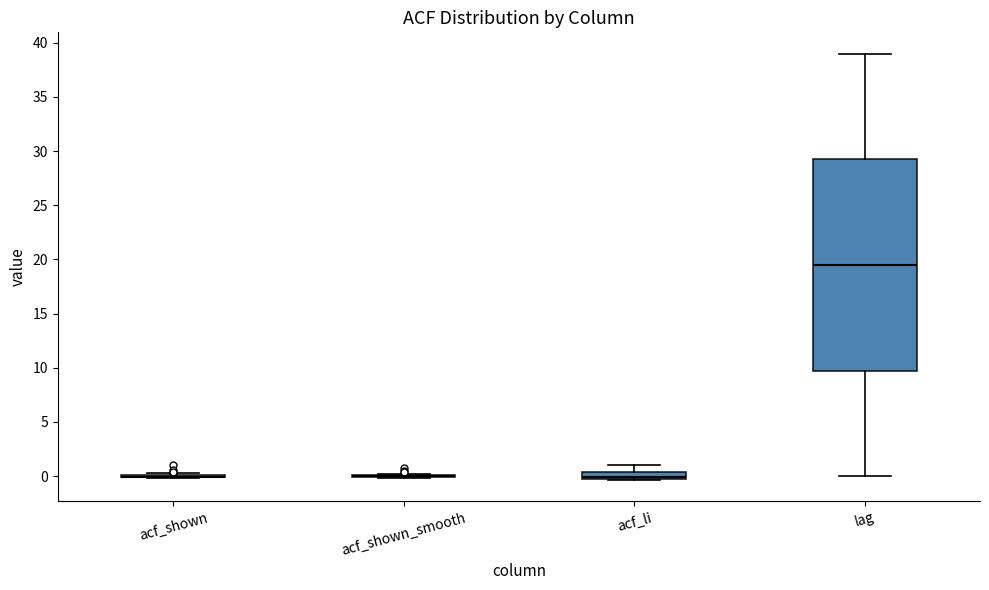

Comparing the boxes themselves (not the whiskers), which one is the tallest?

lag